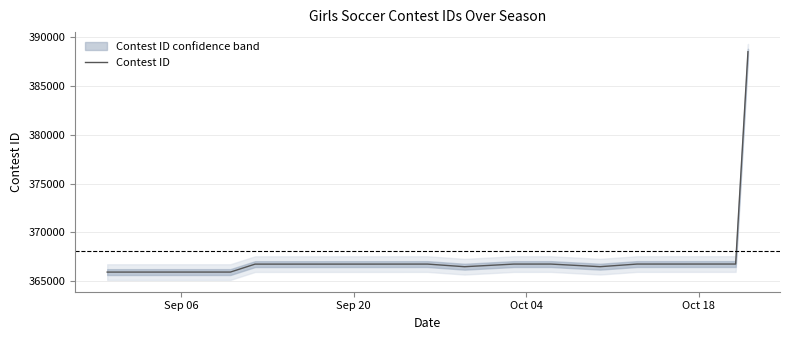

What is the minimum value for Contest ID?

365949